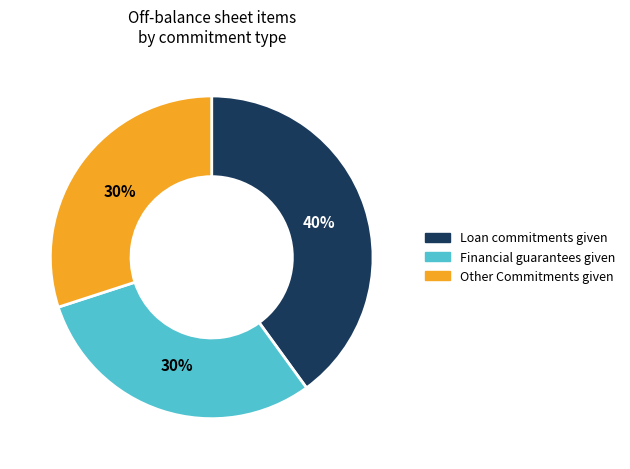

The Other Commitments given slice represents 20% of the pie. True or false?

False